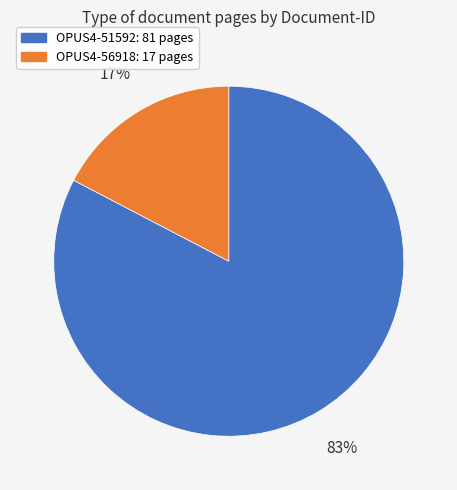

To the nearest percent, what is the combined percentage of OPUS4-56918 and OPUS4-51592?

100%